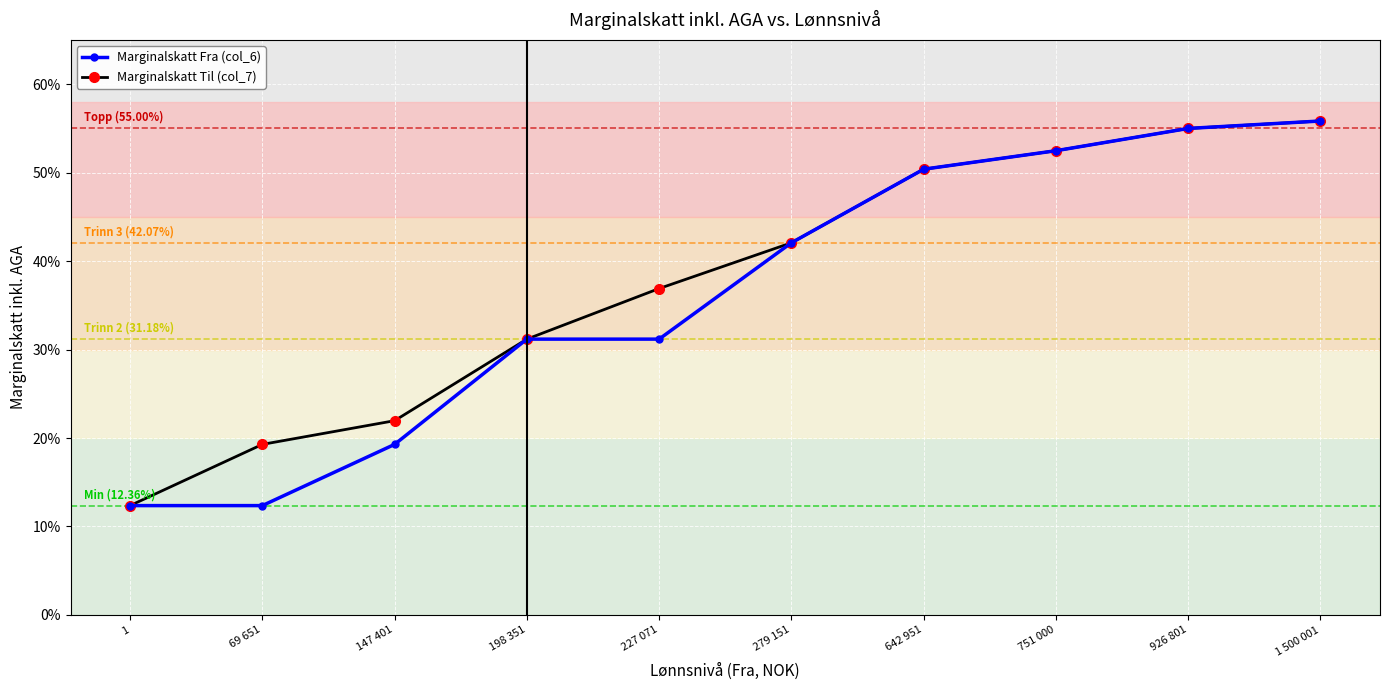

Is this an area chart (filled region under the line)?

No